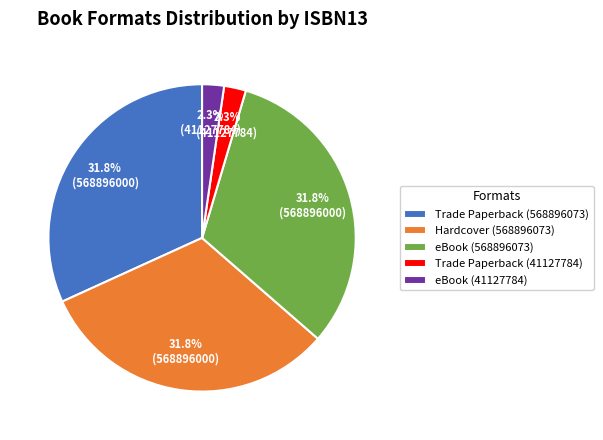

Is there any slice that represents more than half of the pie?

No